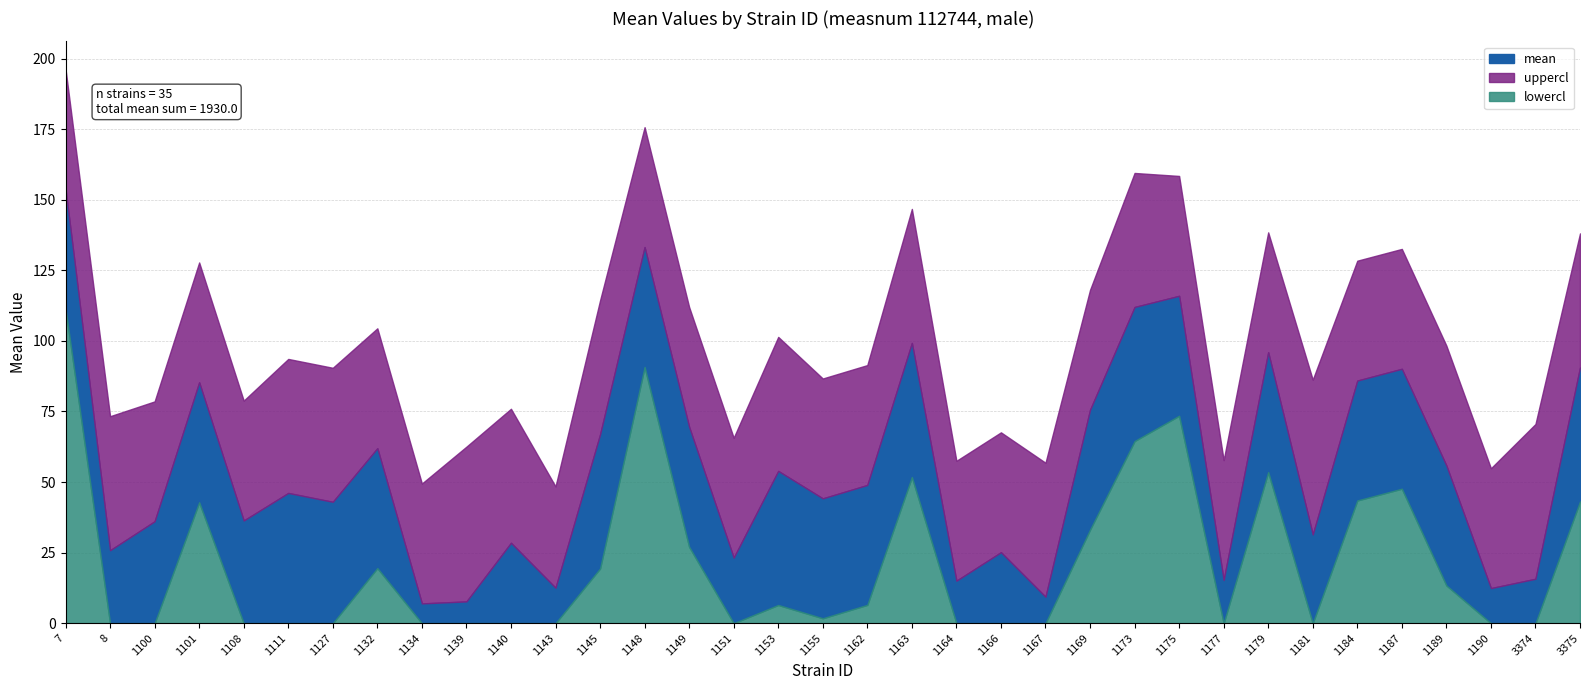

List the series in order of their peak value, lowest first.

lowercl, mean, uppercl